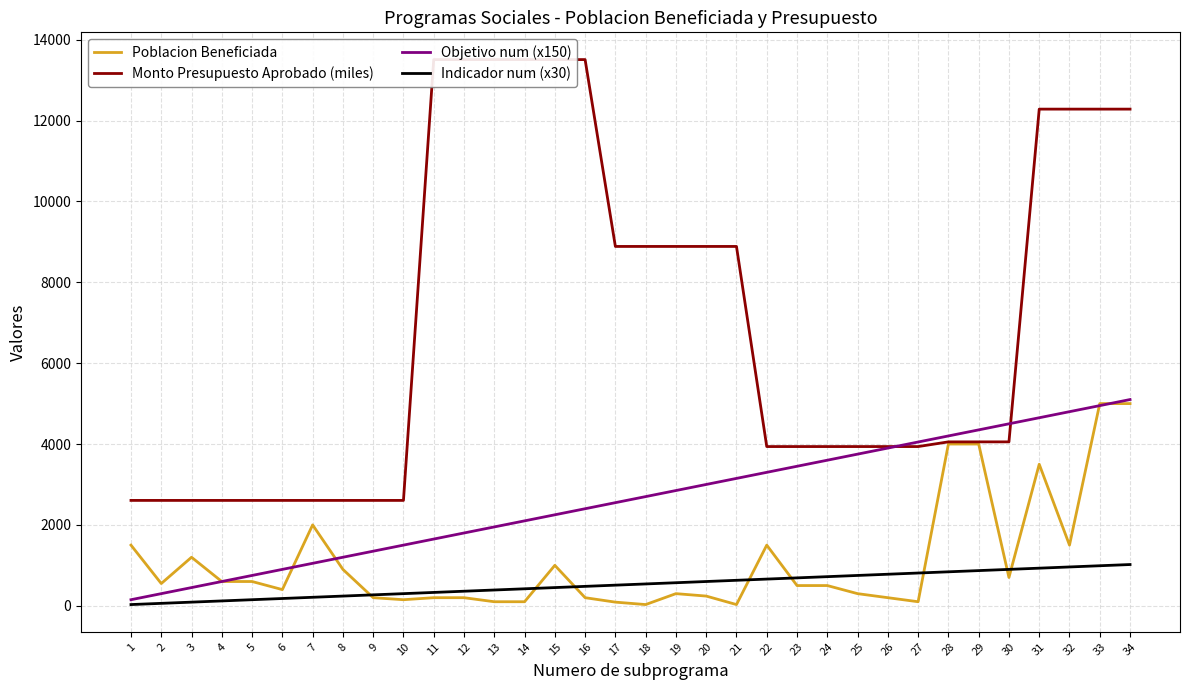

True or false: Indicador num (x30) has a value of 900.0 at 30.

True